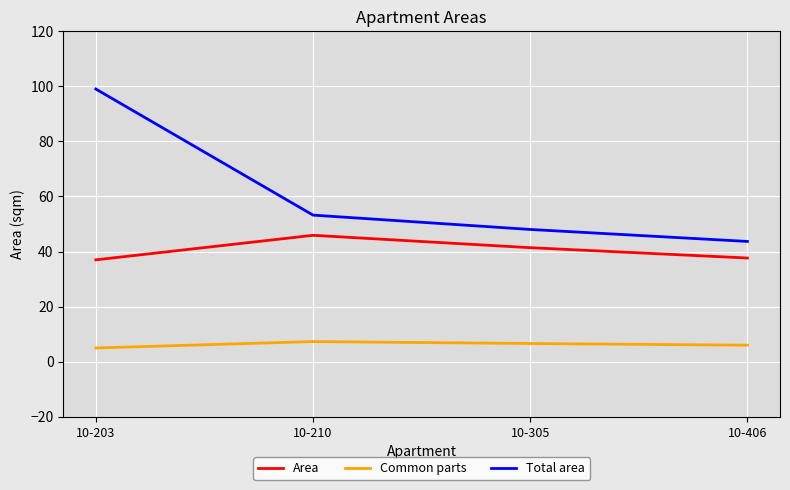

Does the chart display data point markers on the line(s)?

No